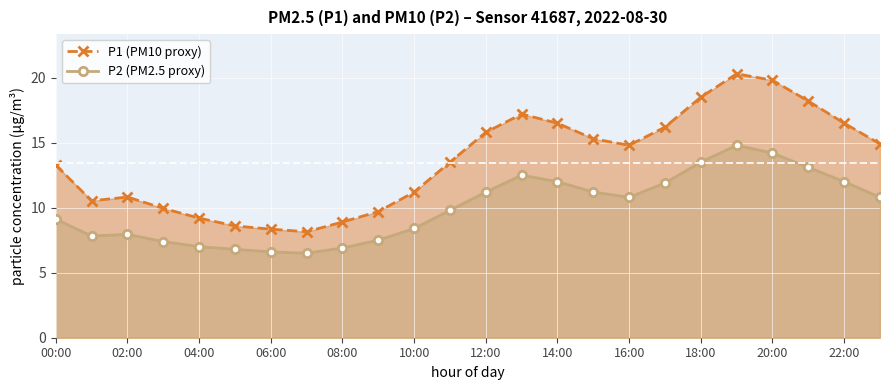

What is the greatest value displayed?

20.3